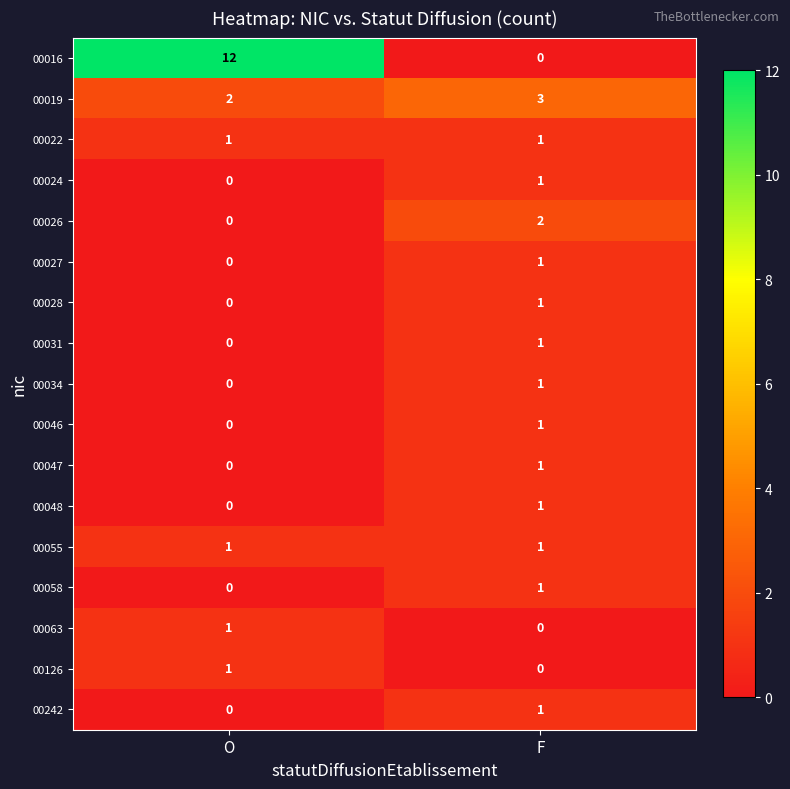

List the labels in order of 00031 value, largest first.

F, O